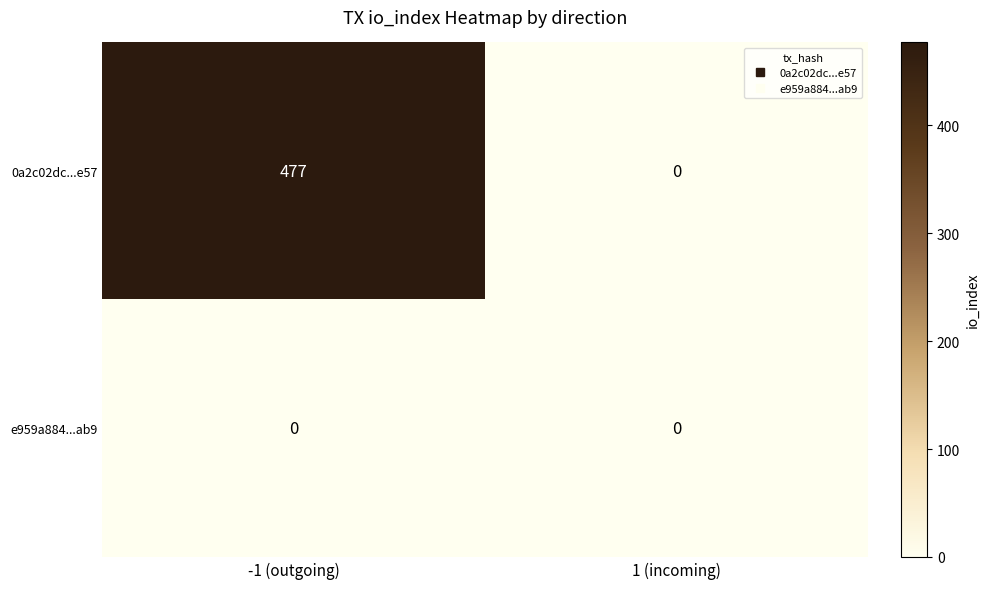

What is the sum of the 0a2c02dc...e57 values at 1 (incoming) and -1 (outgoing)?

477